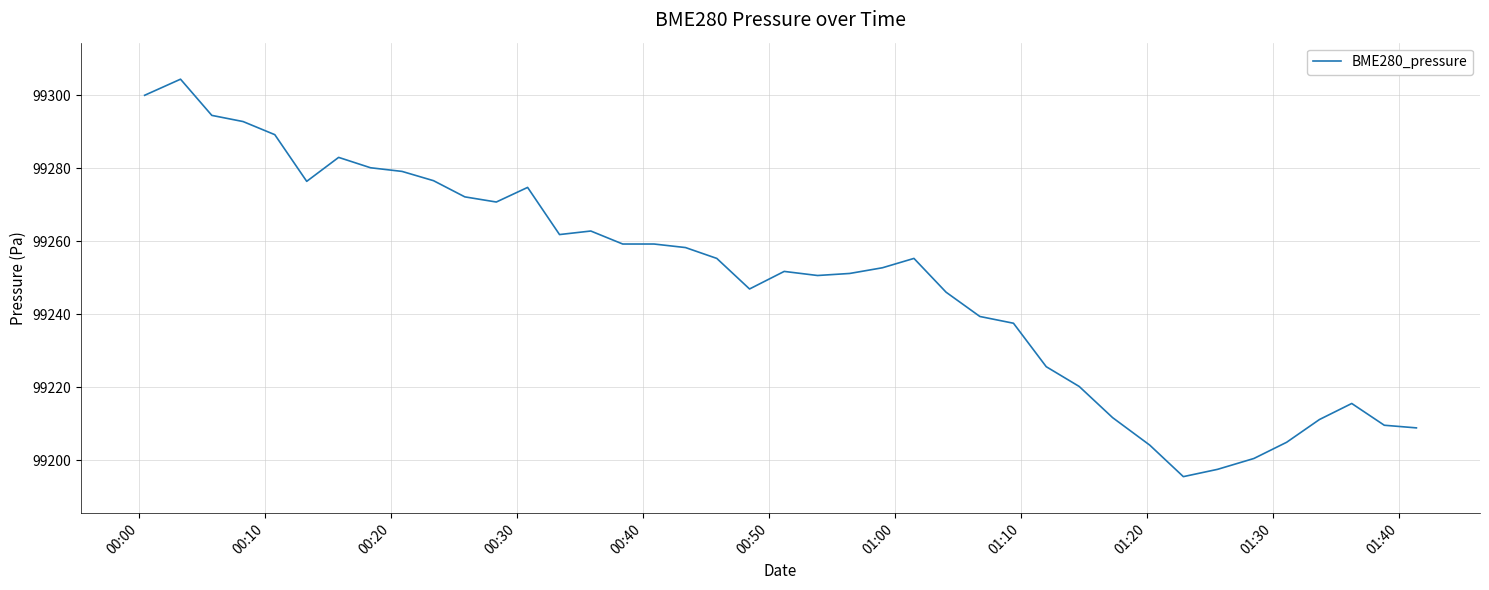

What is the sum of all values?

3969987.8